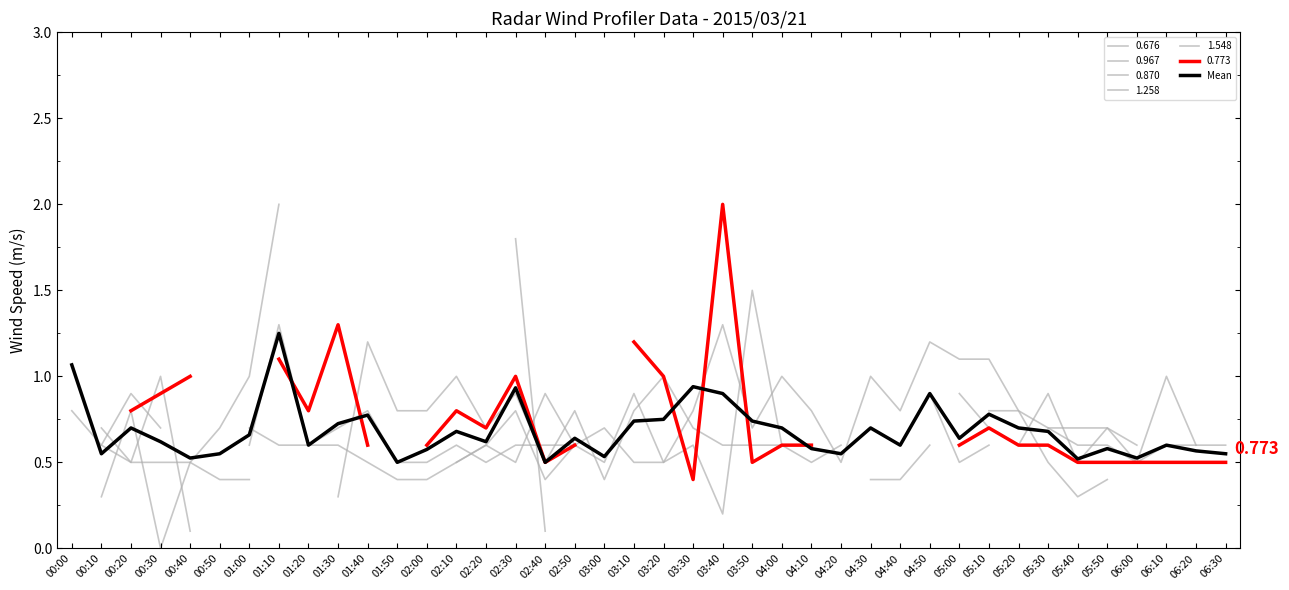

Does the chart have visible grid lines?

No